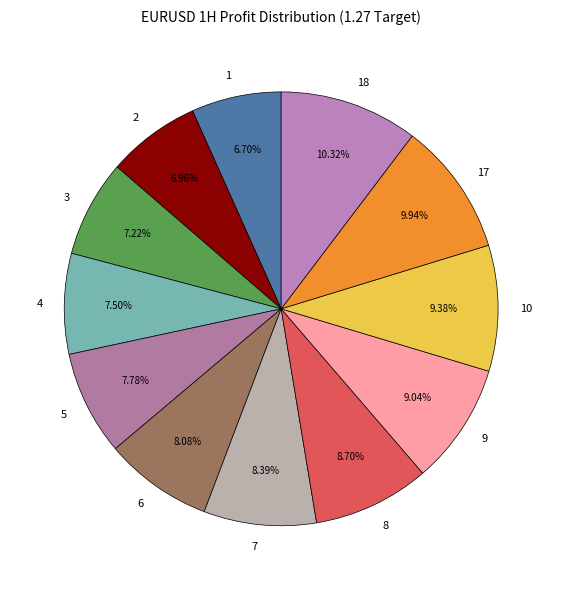

True or false: 17 accounts for 10% of the total.

True